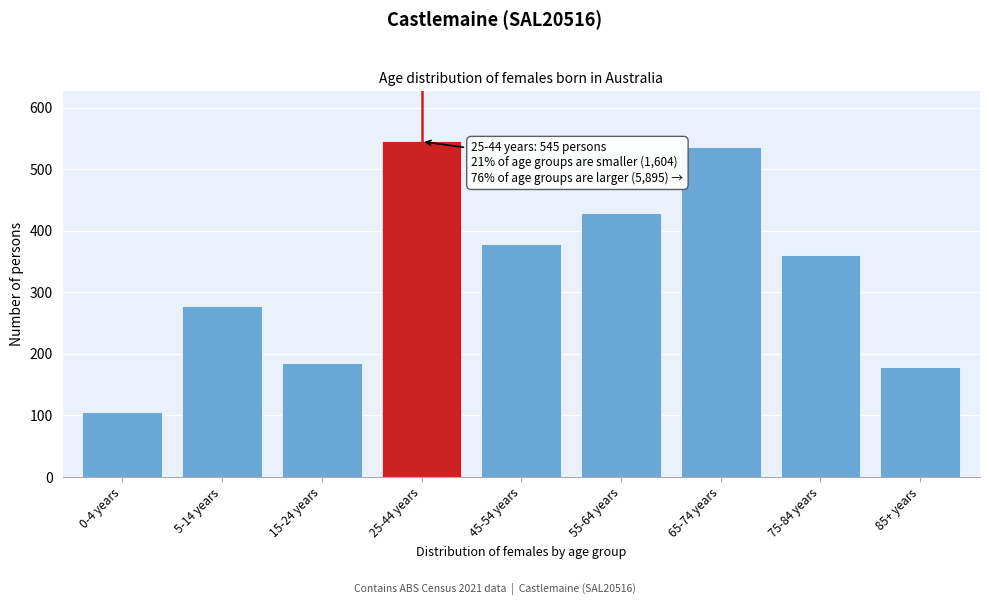

Reading left to right, transcribe all the data shown in this chart.

106	278	186	545	379	429	536	360	178